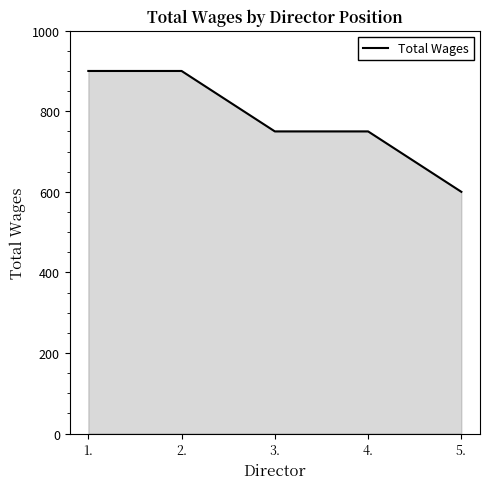

What is the greatest value displayed?

900